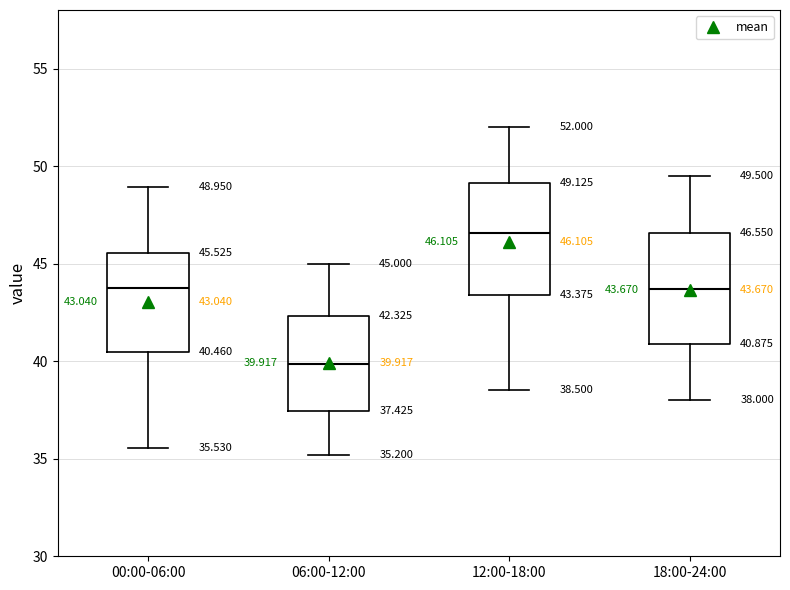

Which box's median line is the lowest?

06:00-12:00